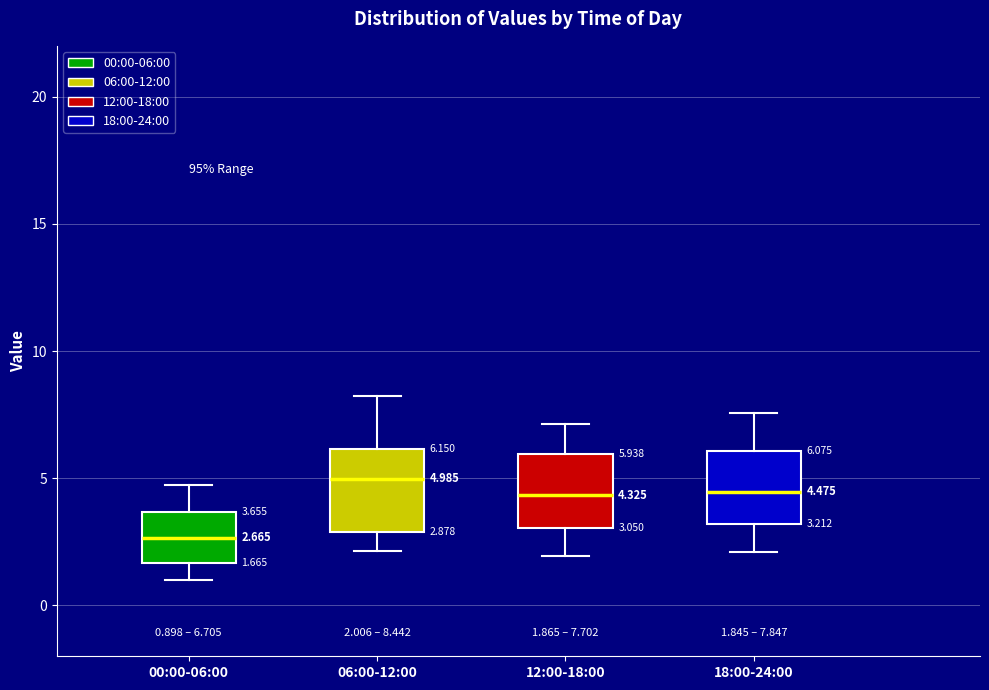

Which box has the highest median line?

06:00-12:00